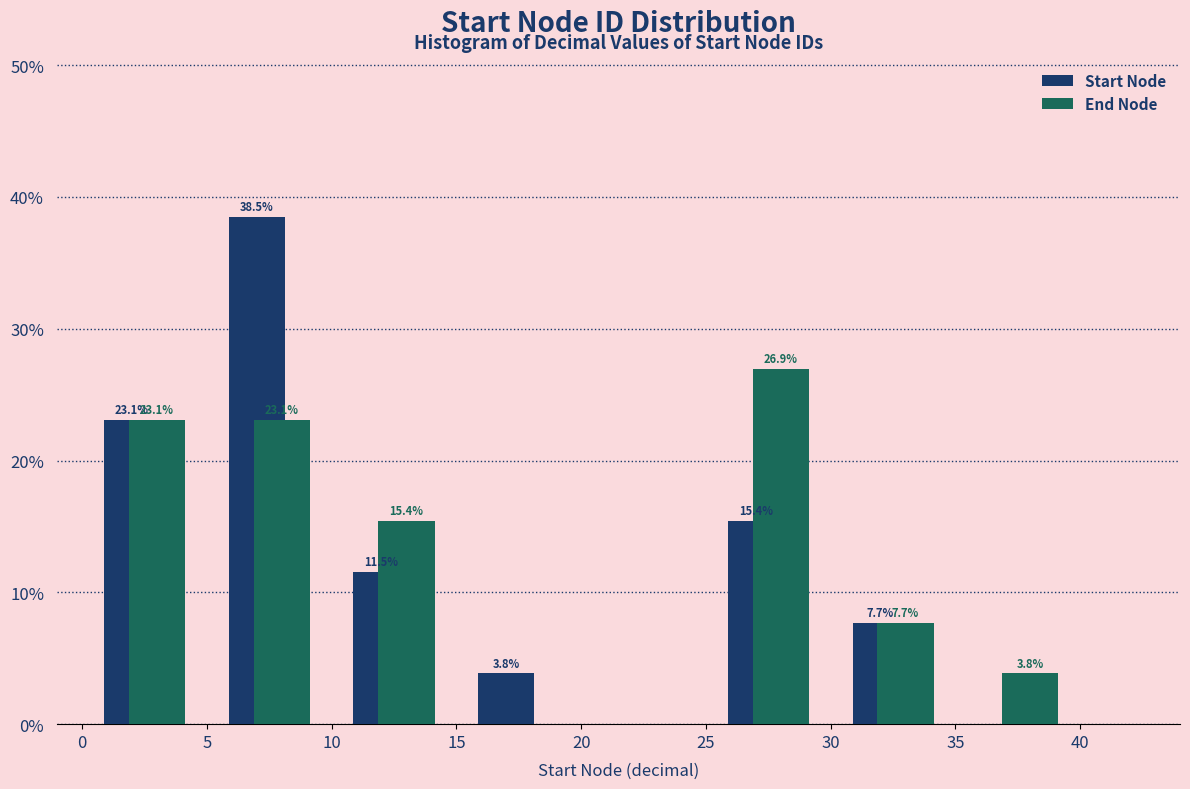

In the Start Node series, which range on the x-axis has the tallest bar?

5 to 10